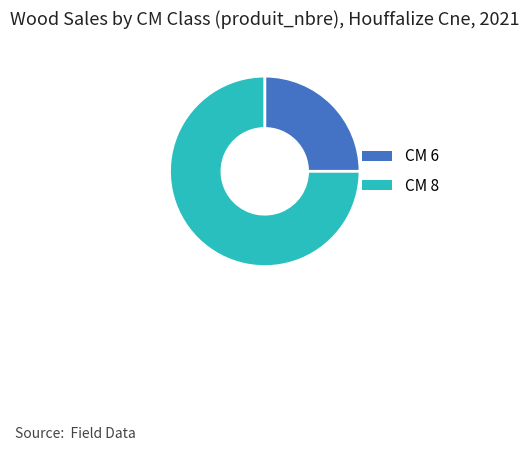

Which slice represents more than half of the pie?

CM 8